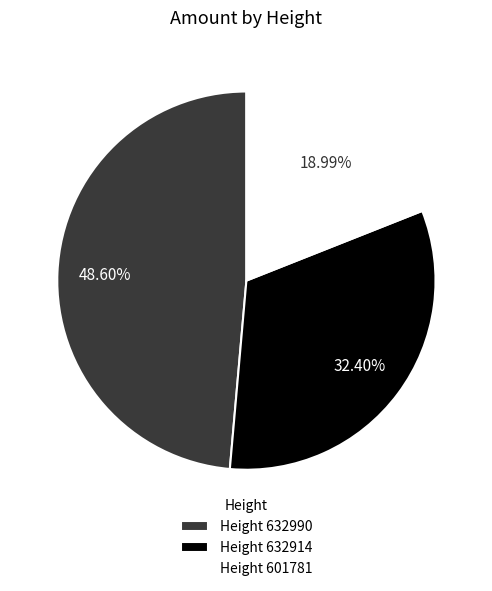

Does any single category account for the majority?

No